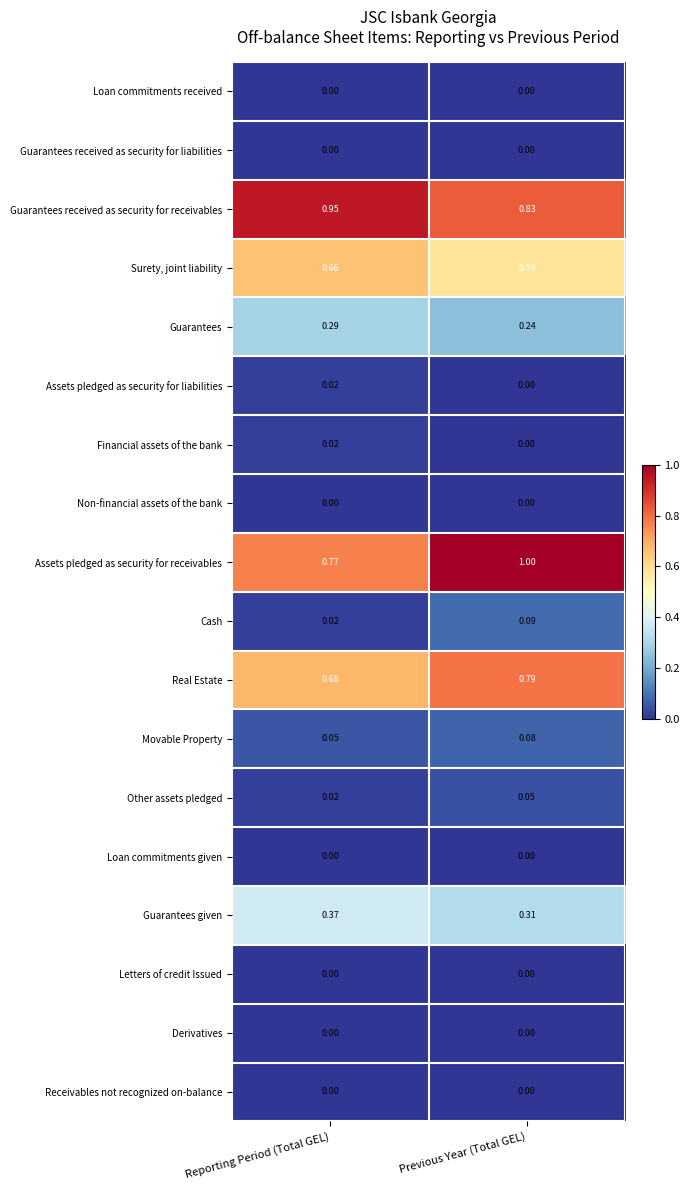

Which category has the highest value in the Surety, joint liability series?

Reporting Period (Total GEL)